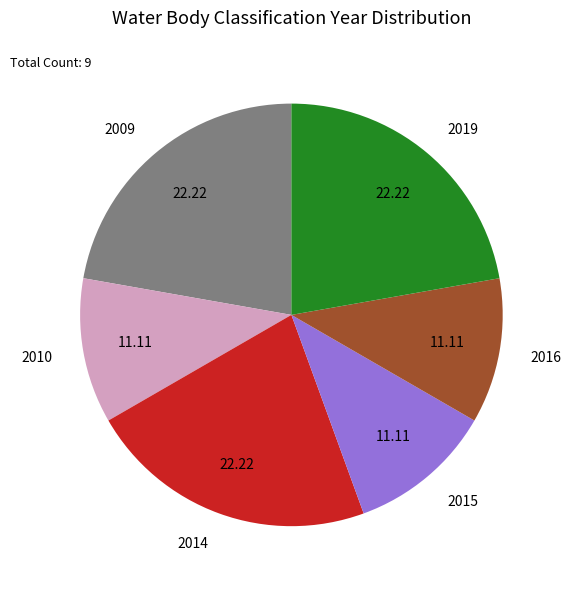

Approximately how many times larger is the value at 2019 compared to 2016?

2.0